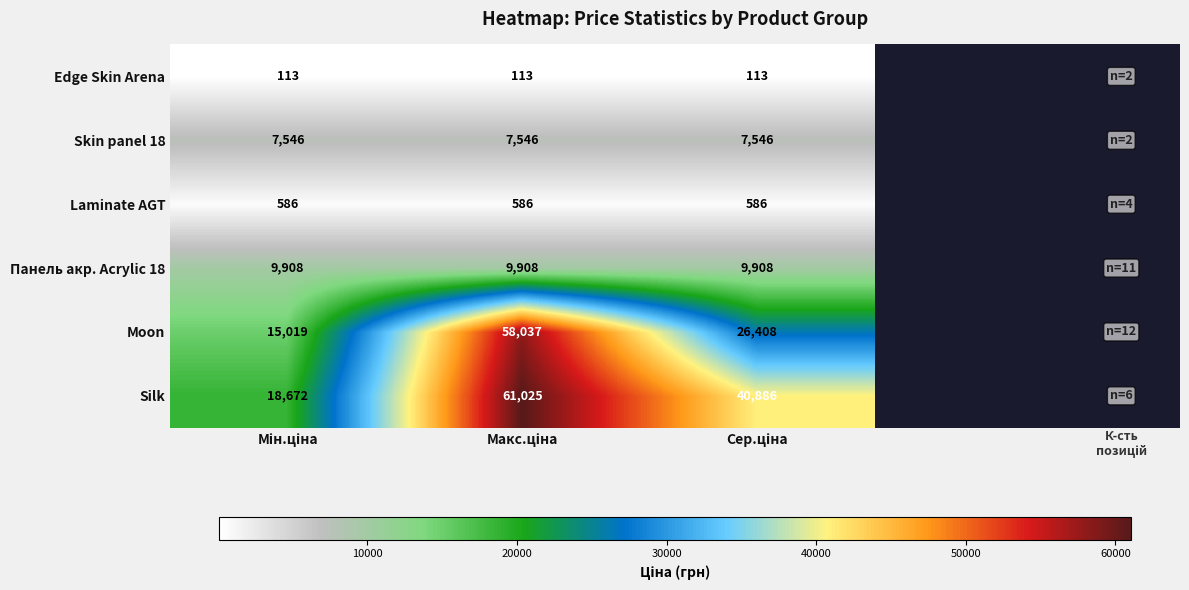

Reading right to left, what are all the values shown in this chart?

Edge Skin Arena: 113	113	113
Skin panel 18: 7546	7546	7546
Laminate AGT: 586	586	586
Панель акр. Acrylic 18: 9908	9908	9908
Moon: 26408	58037	15019
Silk: 40886	61025	18672